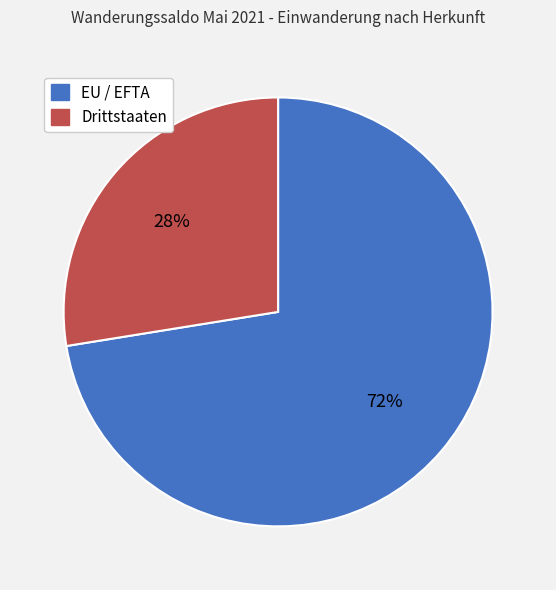

Is the sum of Drittstaaten and EU / EFTA greater than half?

Yes